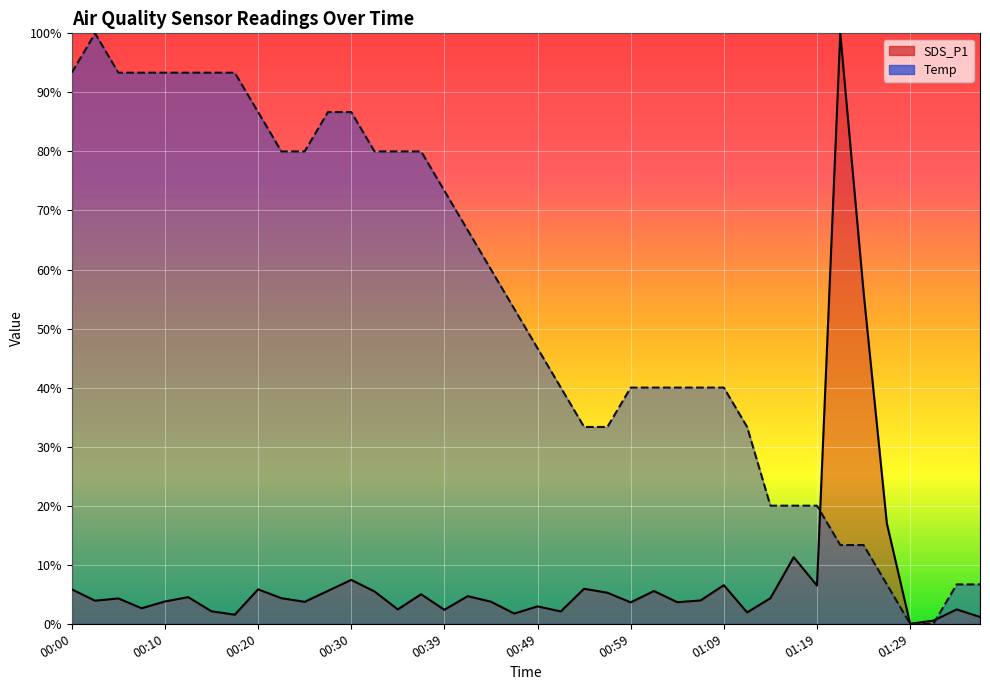

What is the total value across all series at 00:47?

55.1